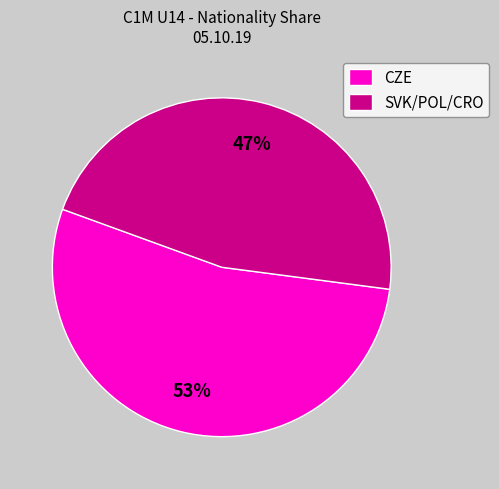

Which slice is the smallest?

SVK/POL/CRO